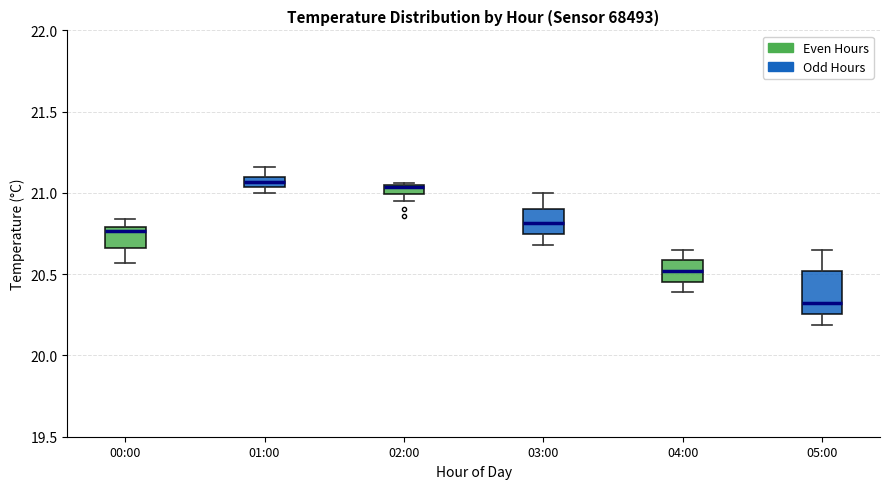

Where does the median line of the box for 05:00 sit on the y-axis? The values are not printed on the chart, so give them approximately, as read against the axis.

20.30